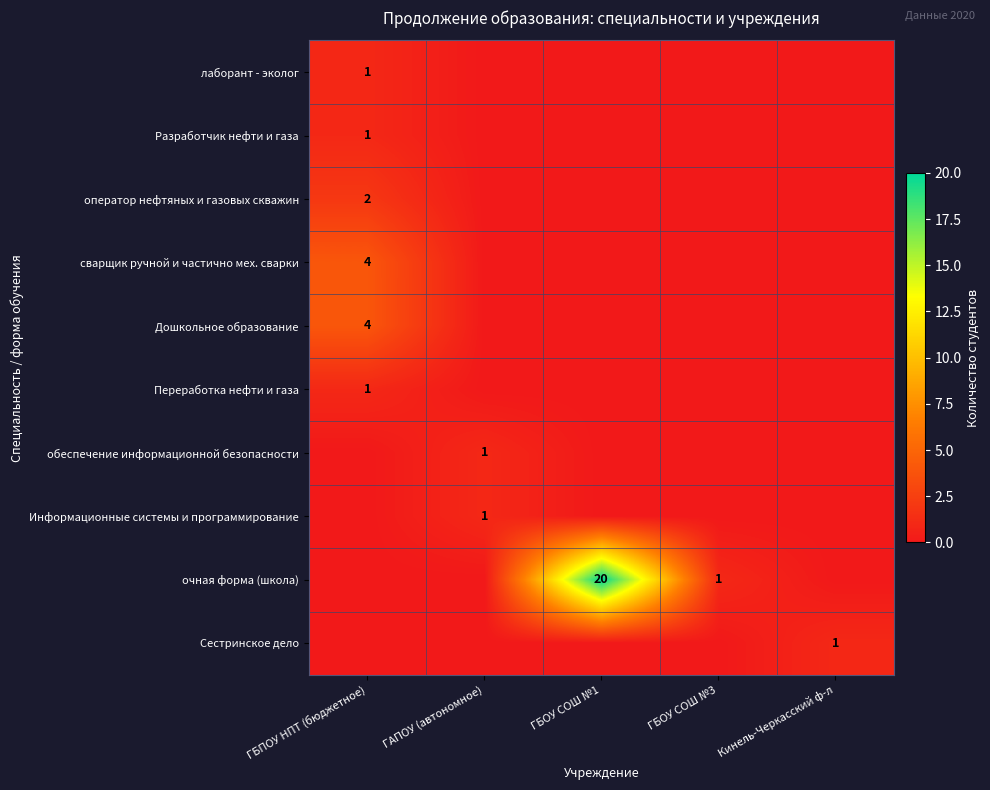

Is it true that очная форма (школа) equals 26 at ГБОУ СОШ №1?

False